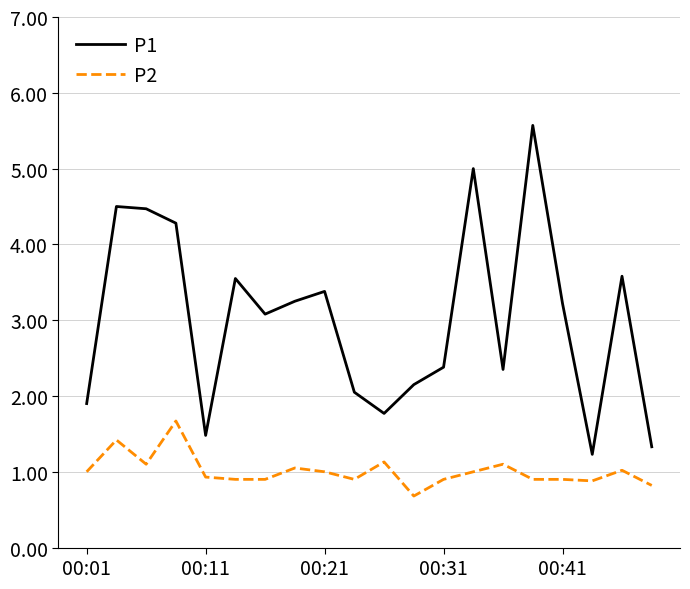

True or false: P2 and P1 intersect in this chart.

False